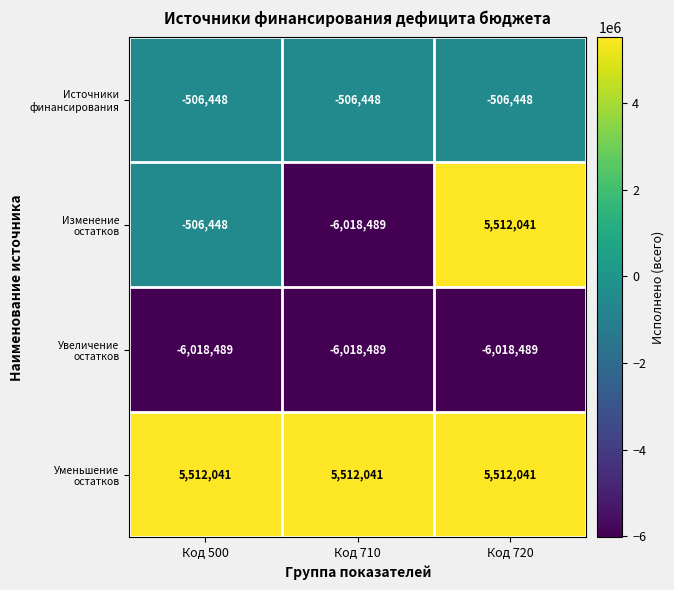

What is the spread (max minus min) of values at Код 710?

11530530